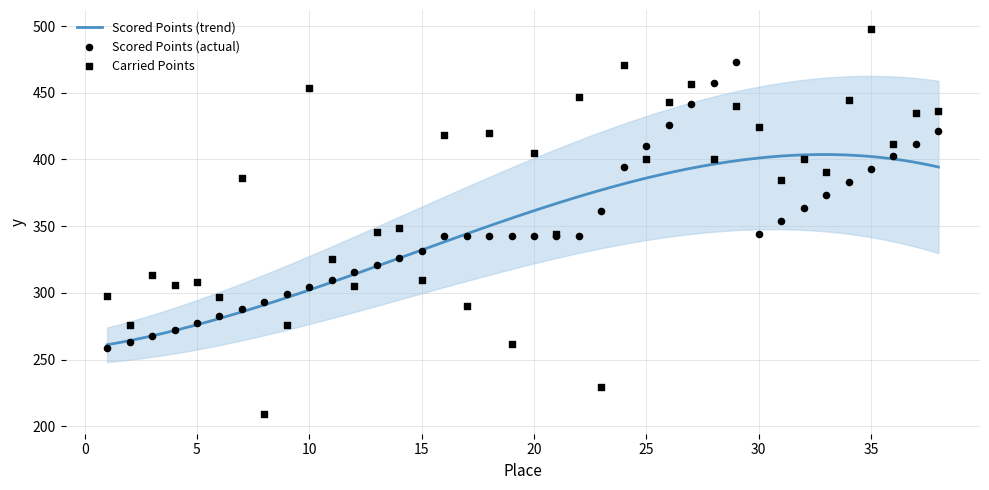

Is the value of Carried Points at 18 greater than the value of Scored Points at 2?

Yes